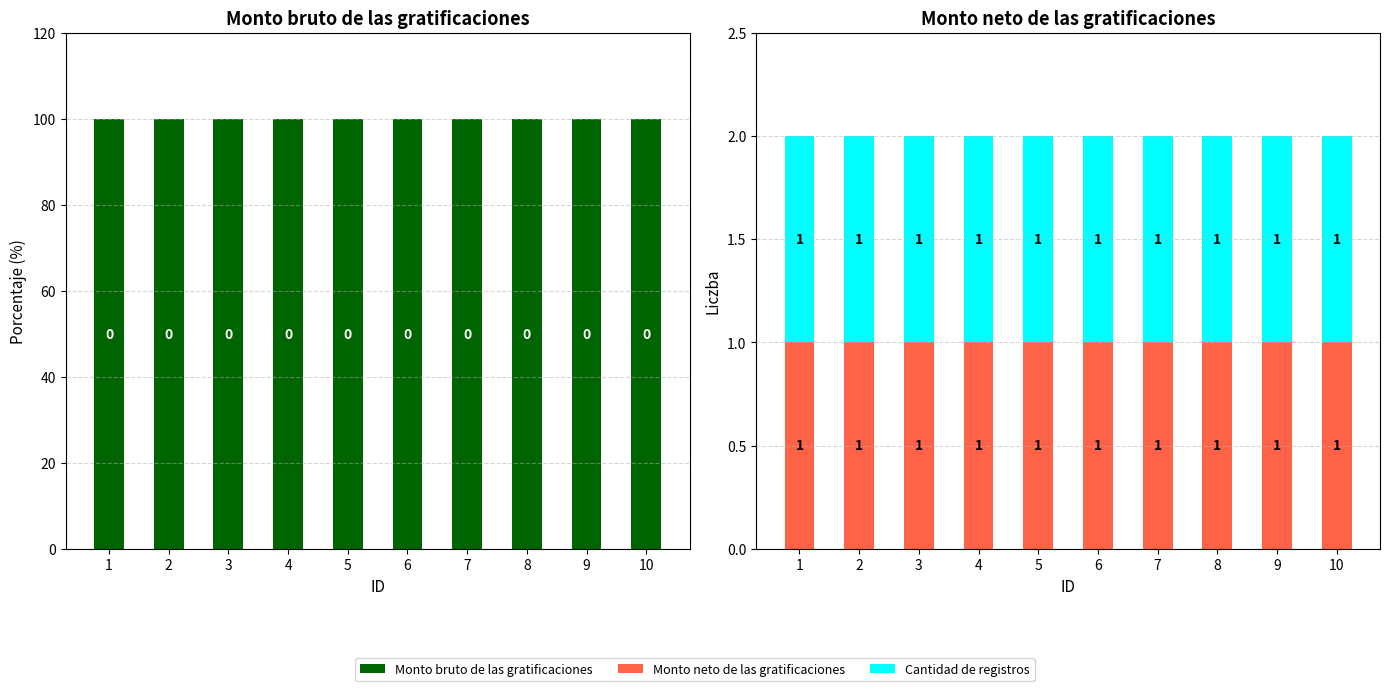

Rank the series at 7 from lowest to highest value.

Monto neto de las gratificaciones, Cantidad de registros, Monto bruto de las gratificaciones